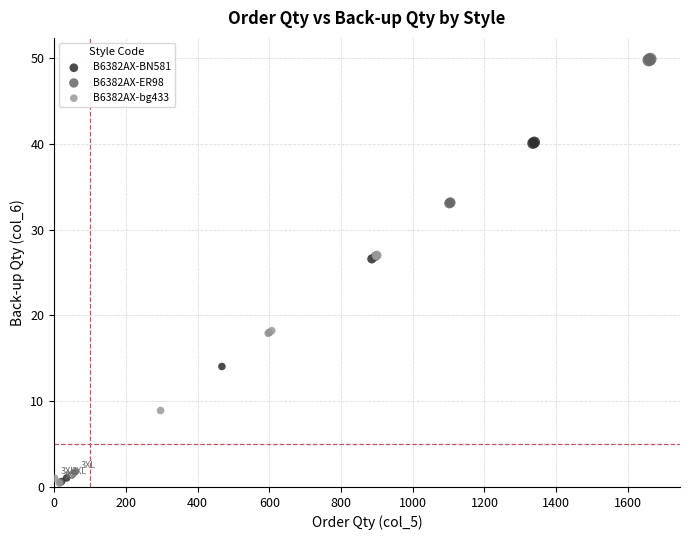

Which series reaches the maximum Y coordinate?

B6382AX-ER98